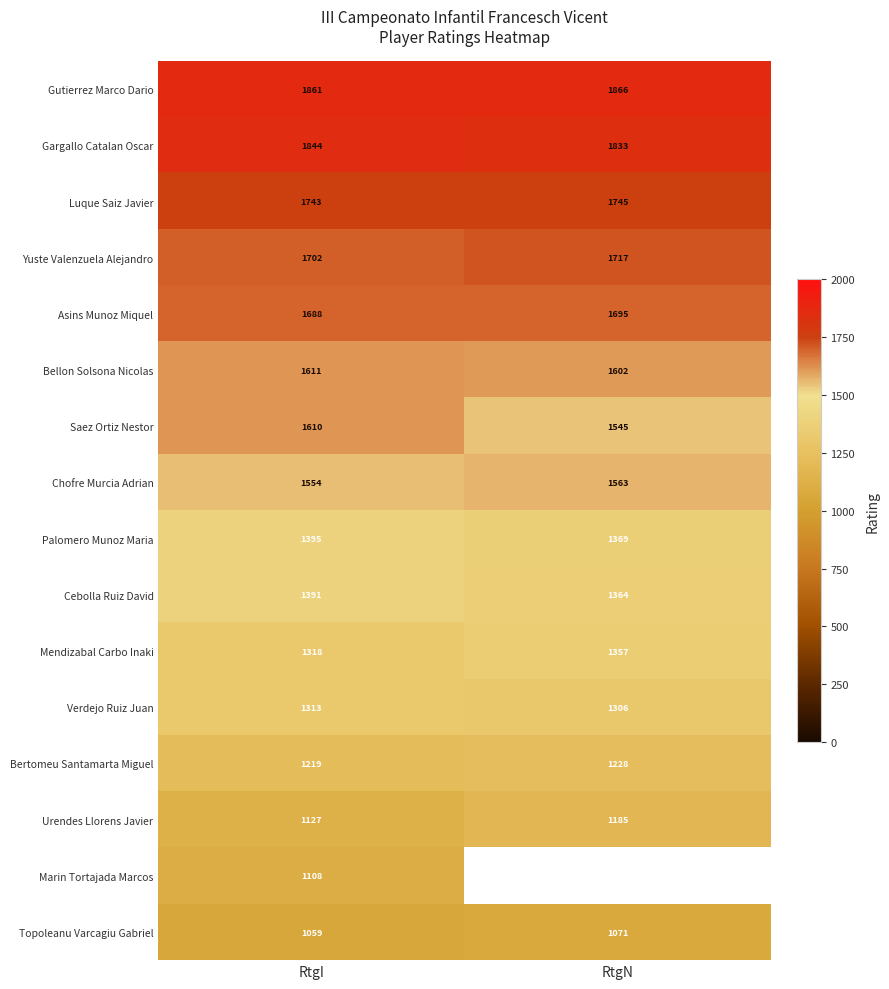

What is the difference between the highest and lowest values at RtgI?

802